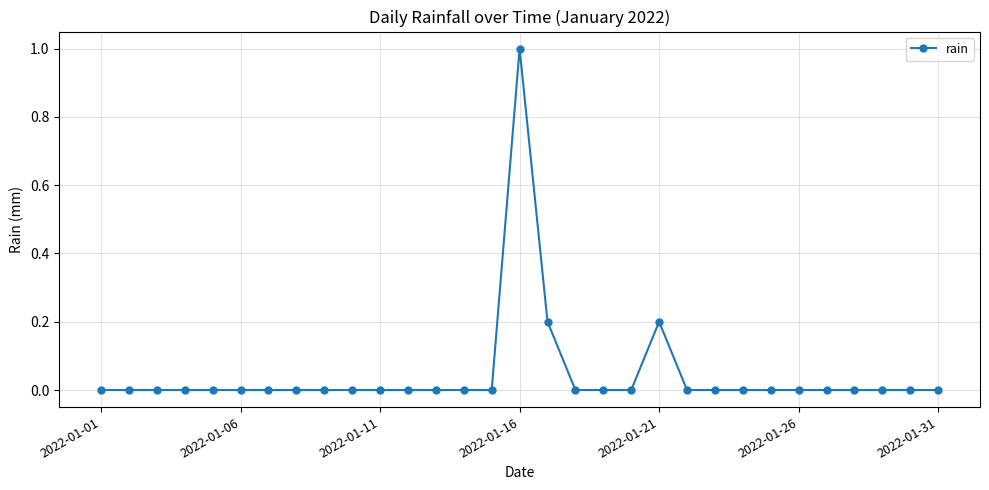

What is the greatest value displayed?

1.0